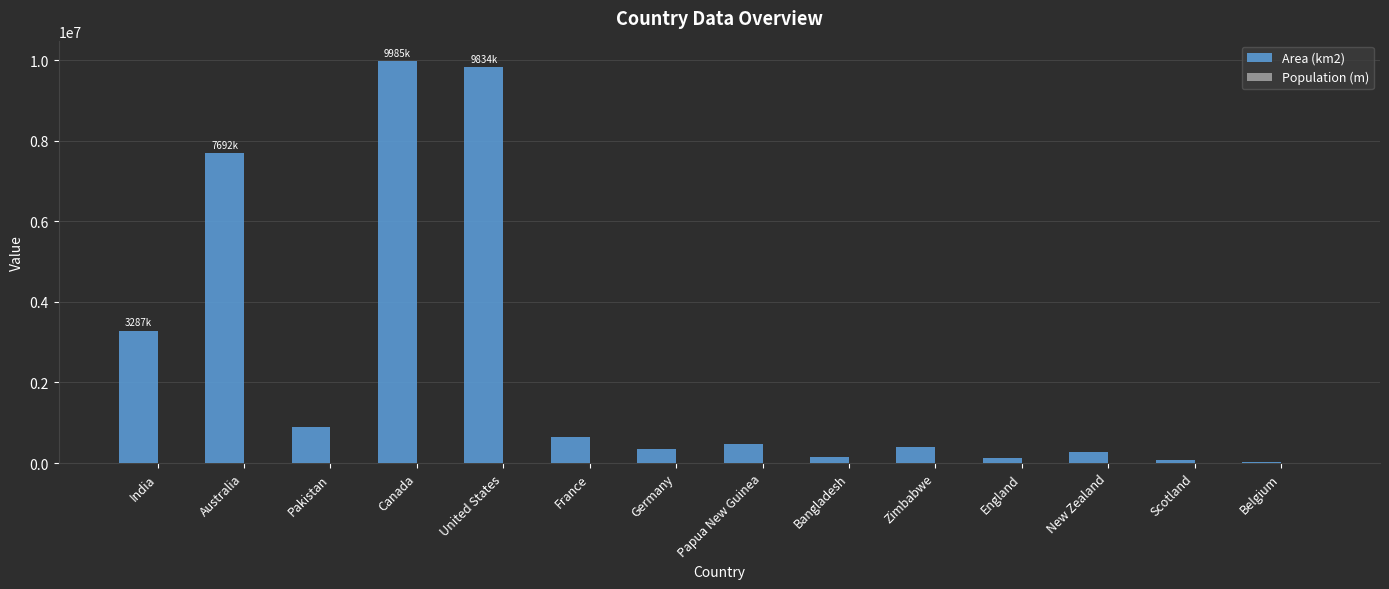

Which series has the largest total across all categories?

Area (km2)